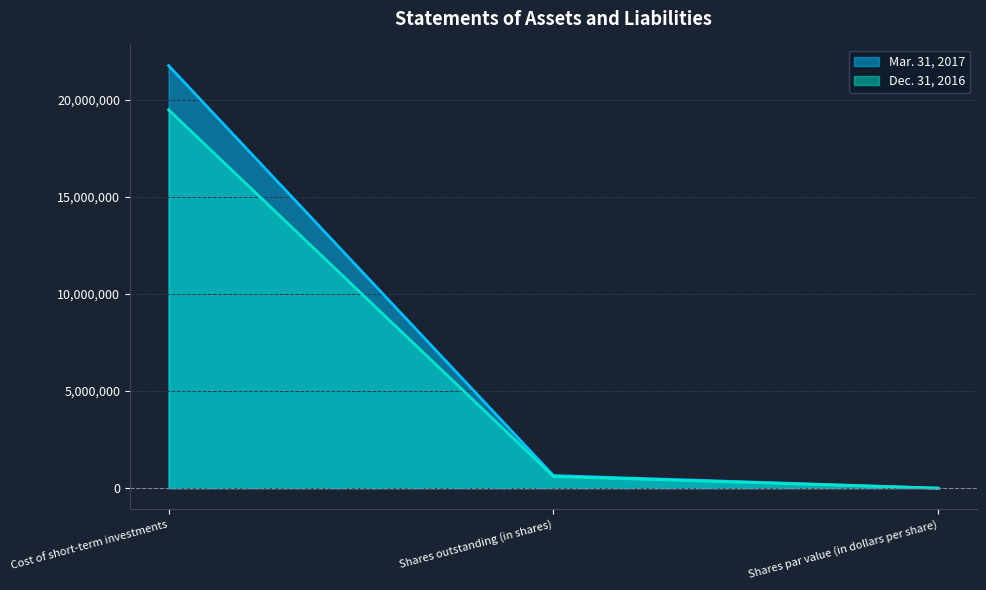

What position from the right is Shares outstanding (in shares)?

2